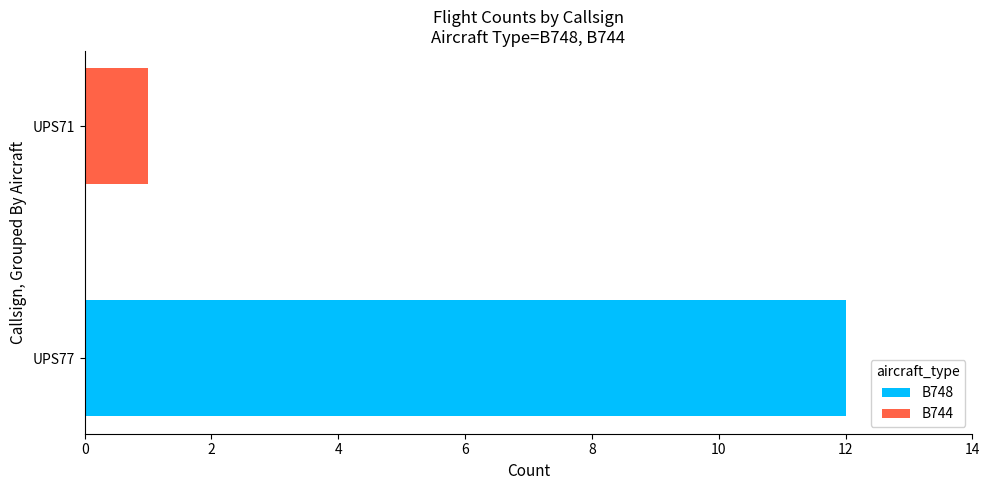

True or false: B748 has a value of 0 at UPS71.

True